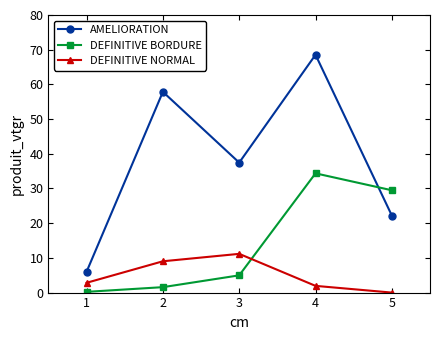

Reading left to right, list all the values displayed in this chart.

AMELIORATION: 1=6.0	2=57.9	3=37.5	4=68.5	5=22.2
DEFINITIVE BORDURE: 1=0.2	2=1.6	3=5.0	4=34.4	5=29.5
DEFINITIVE NORMAL: 1=2.8	2=9.0	3=11.2	4=1.9	5=0.0